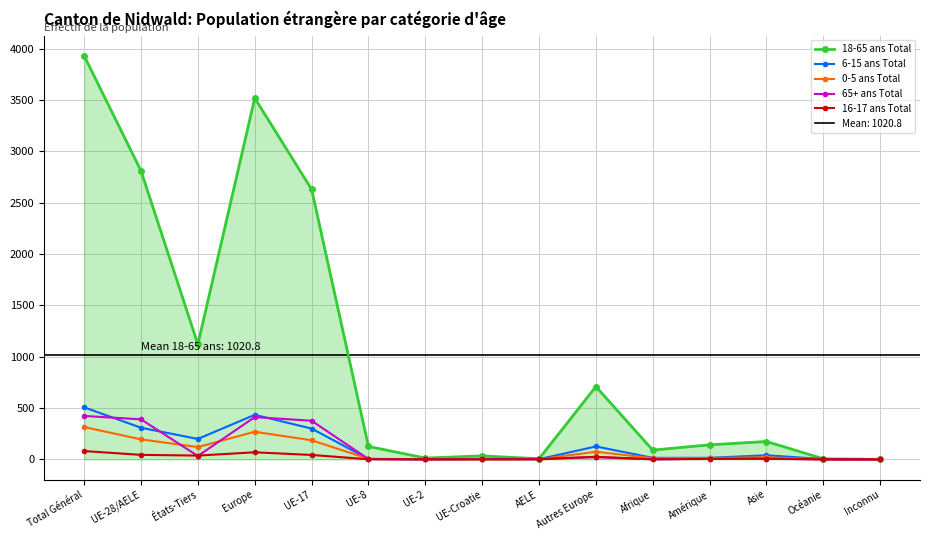

True or false: 18-65 ans Total has more than 2 interior local peaks.

True